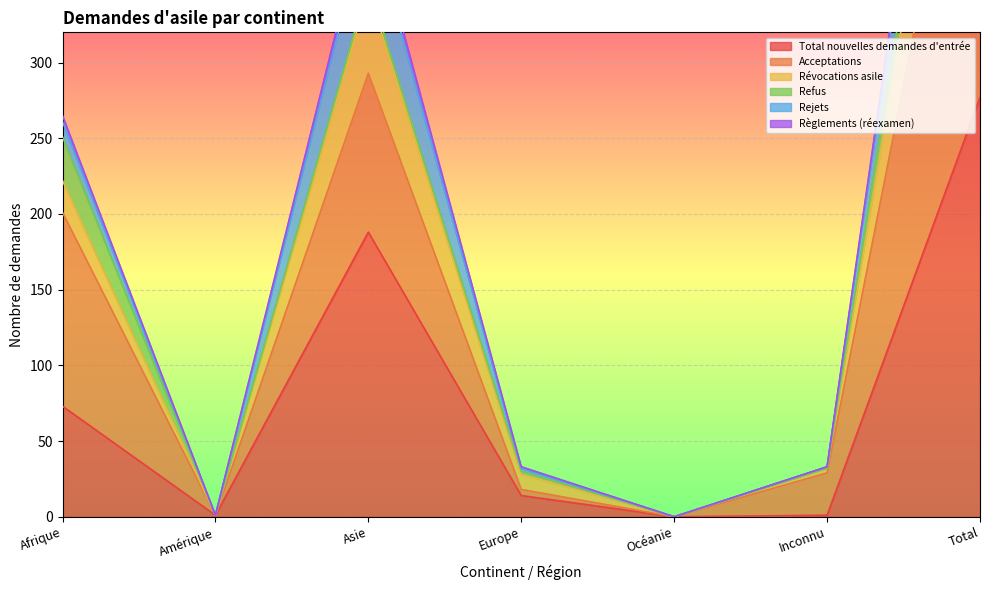

True or false: Total nouvelles demandes d'entrée has a value of 14 at Europe.

True